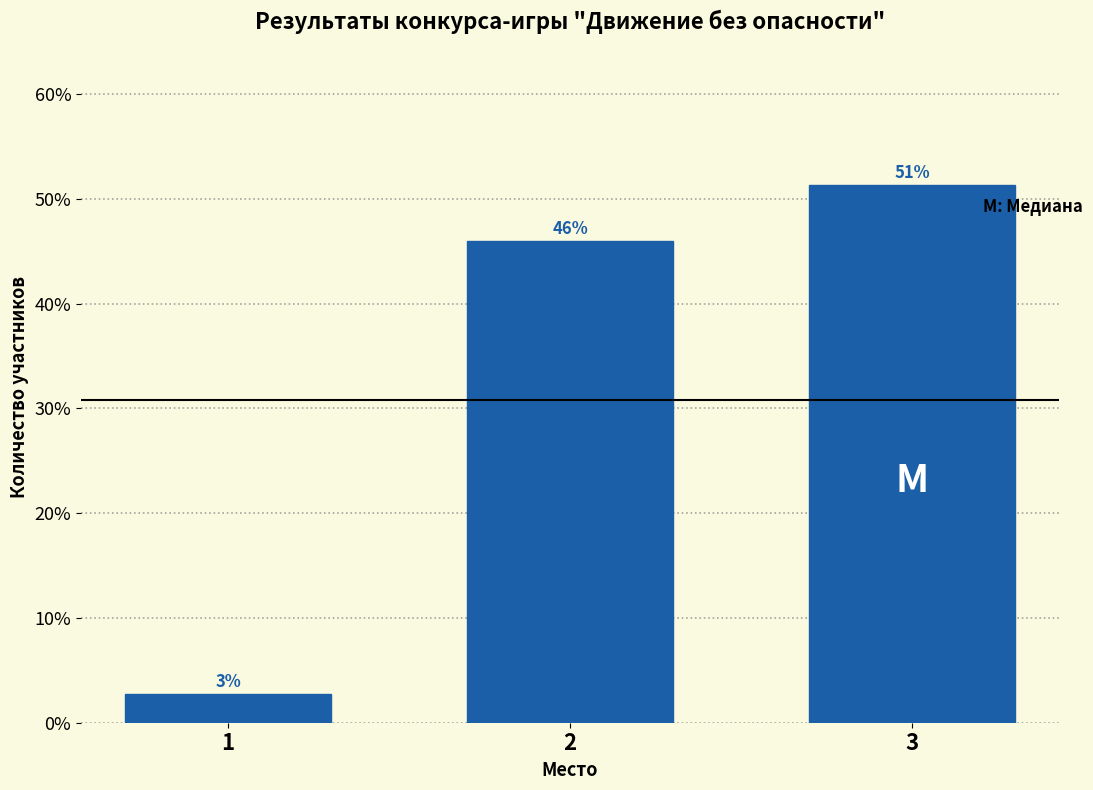

How many bars are there in total?

3